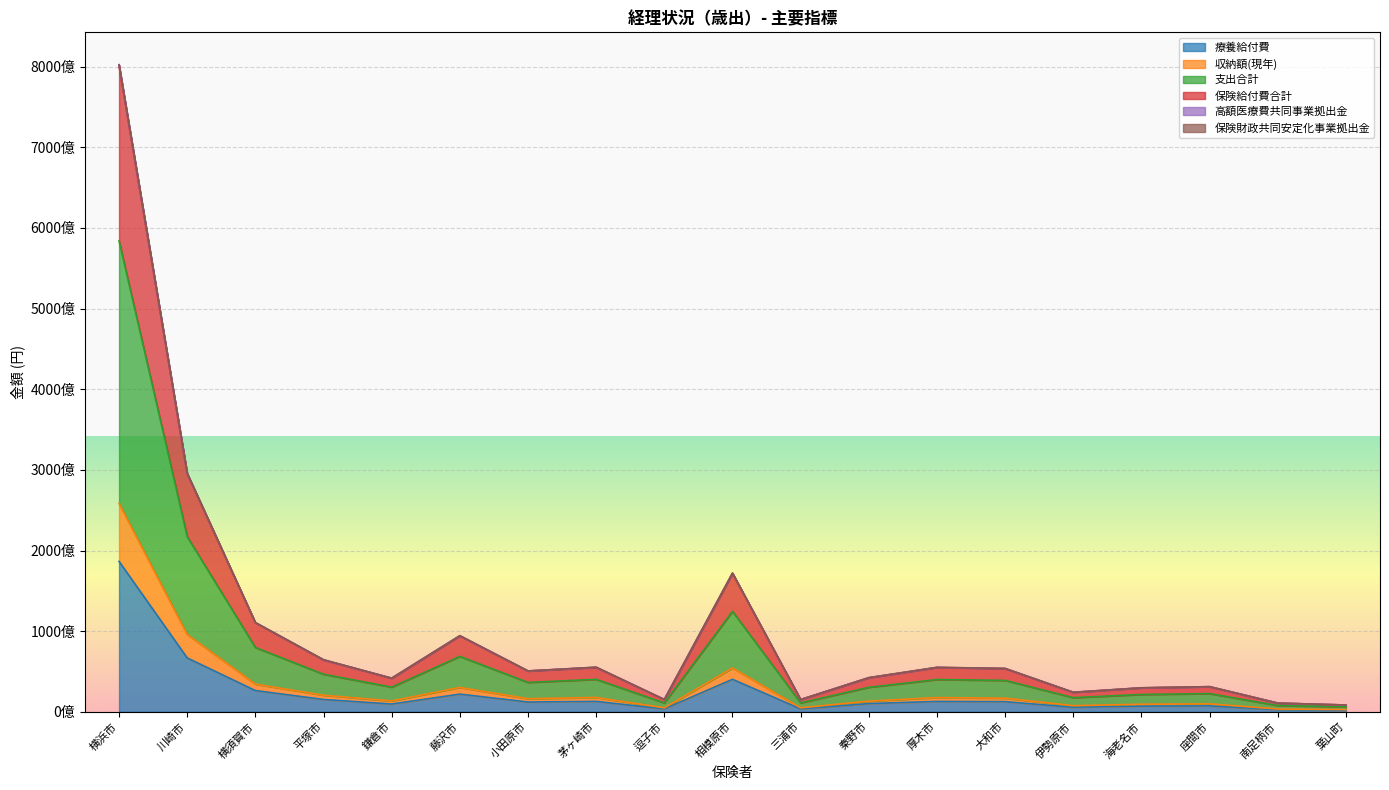

Which has a higher value, 南足柄市 or 大和市?

大和市